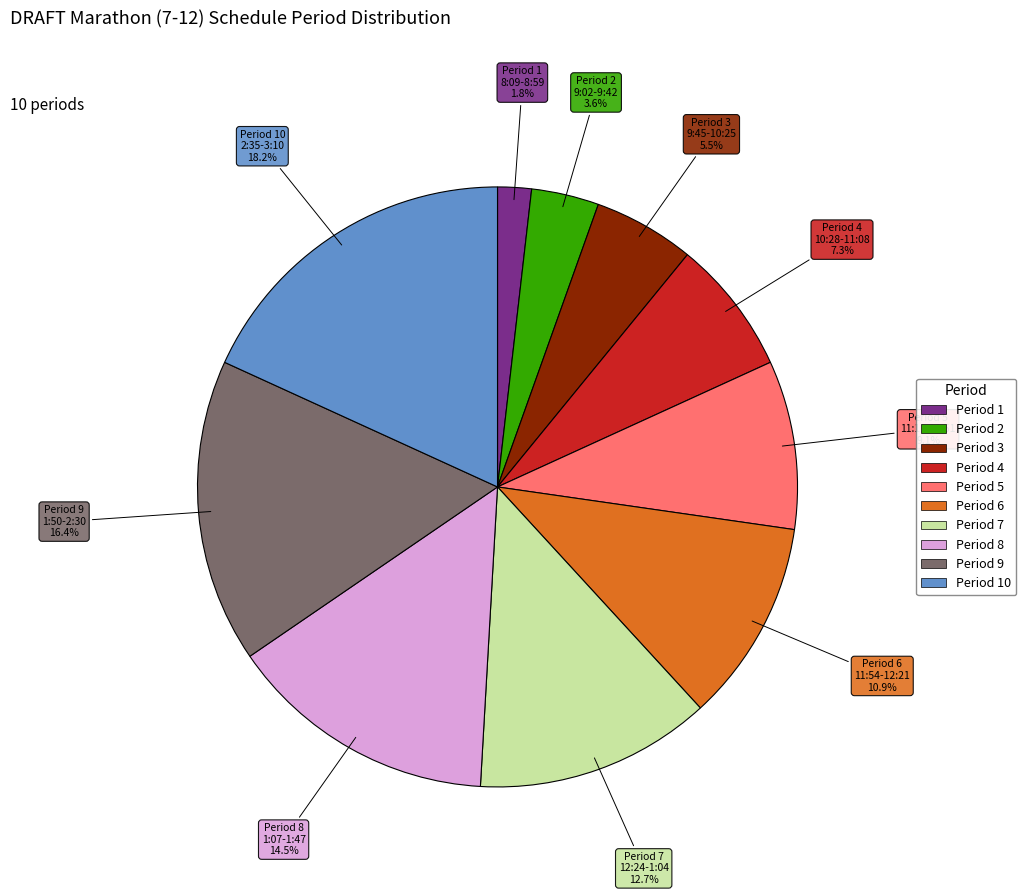

What portion of the pie excludes Period 4?

92.7%